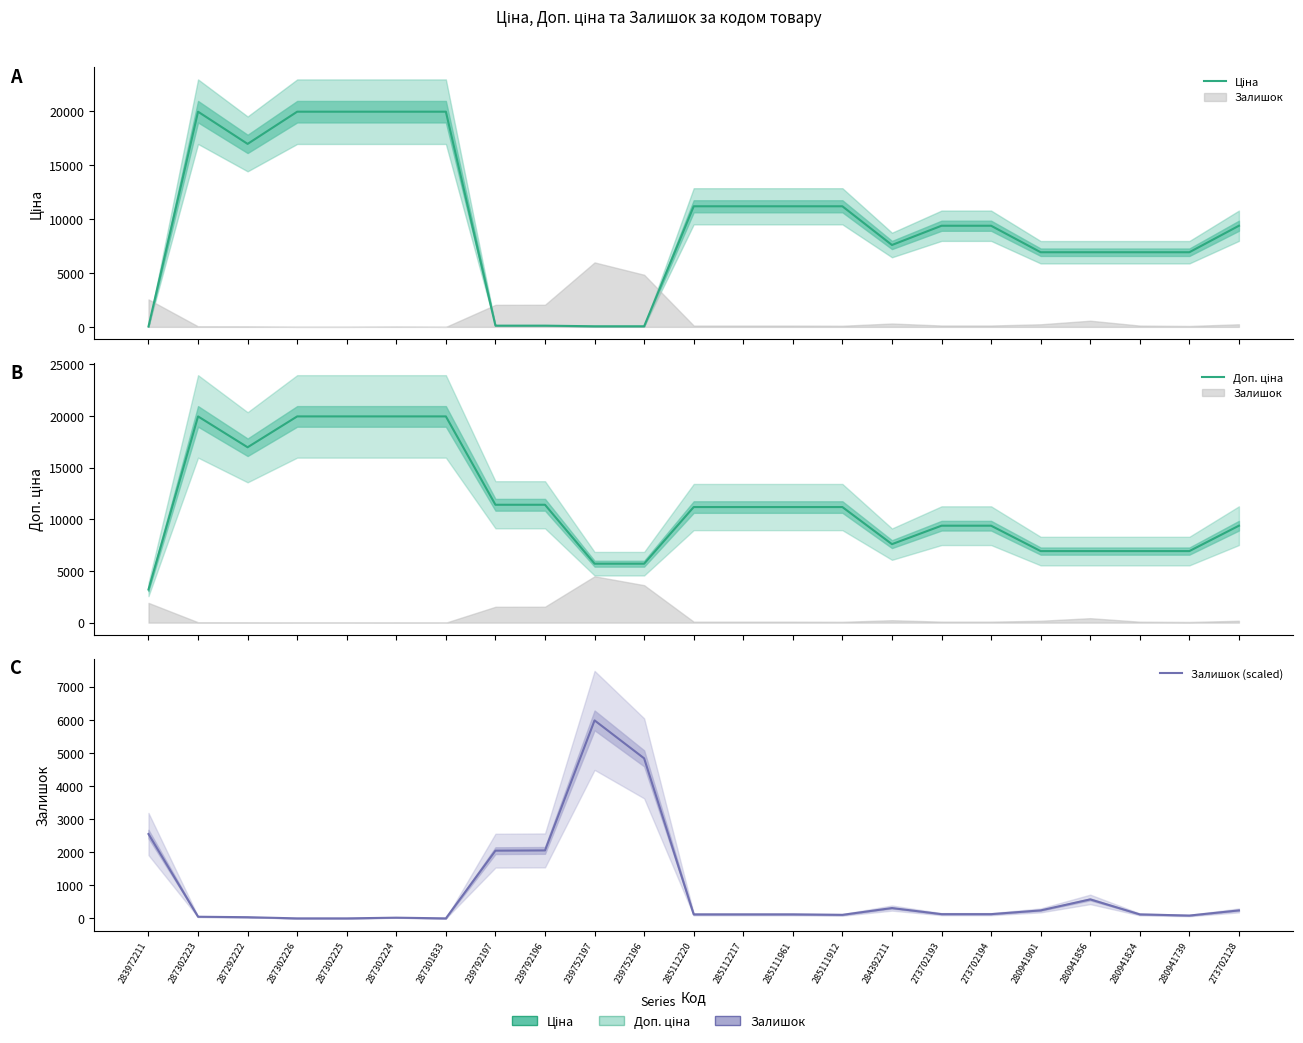

The value of Ціна at 285112220 is 11188.2. True or false?

True